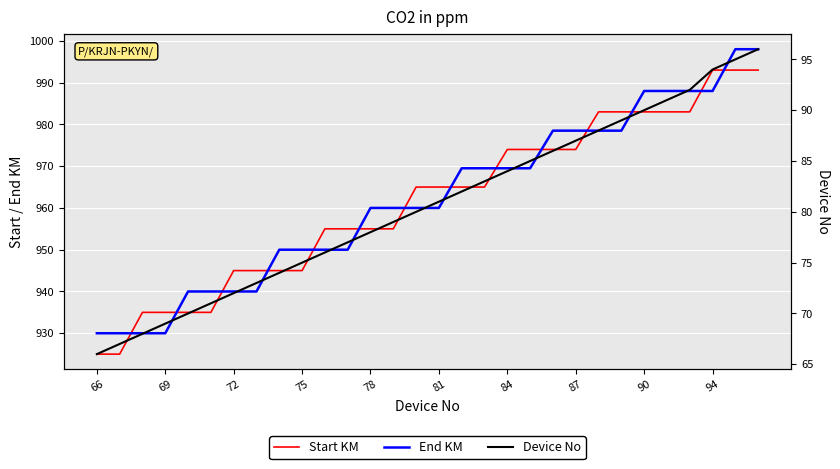

True or false: End KM and Device No cross at least once.

False